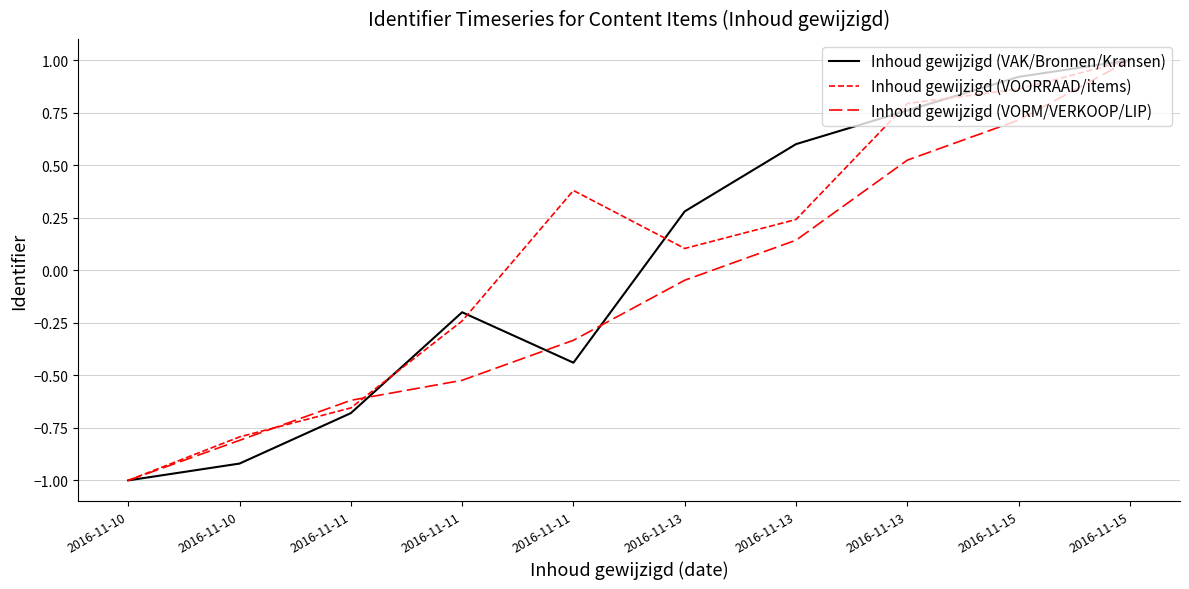

How many lines are shown in the chart?

3